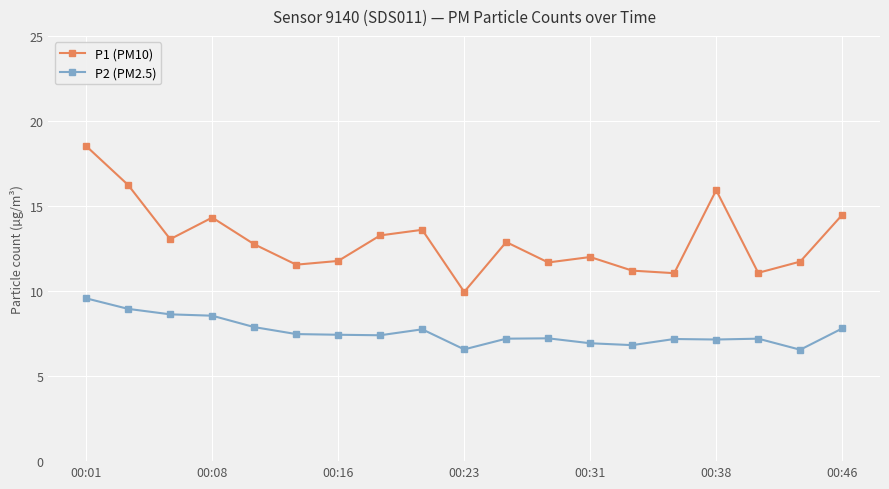

Which series has the largest range (max minus min)?

P1 (PM10)